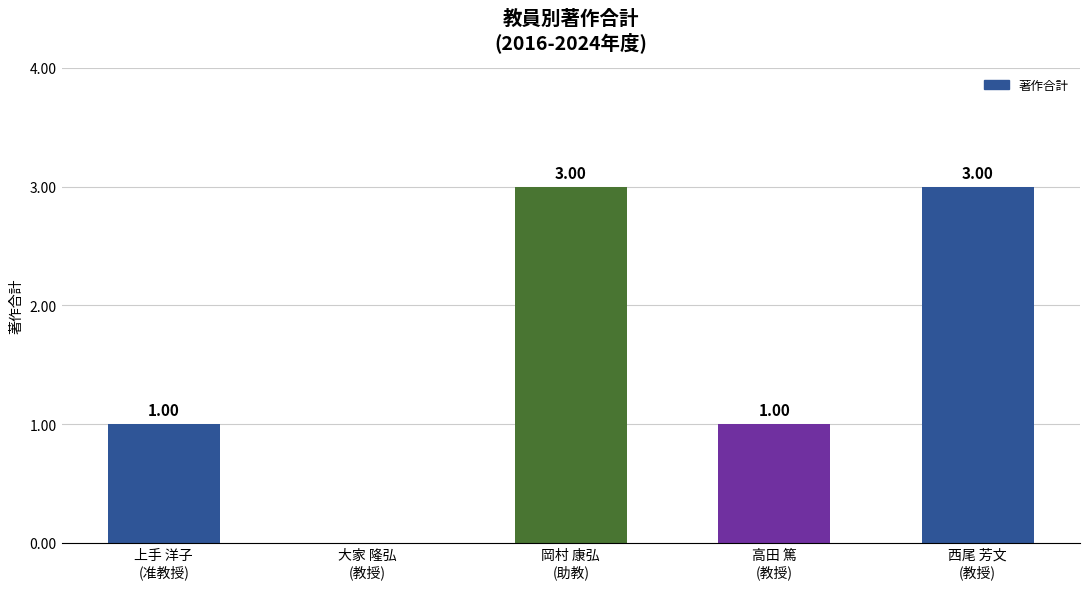

What is the sum of all values?

8